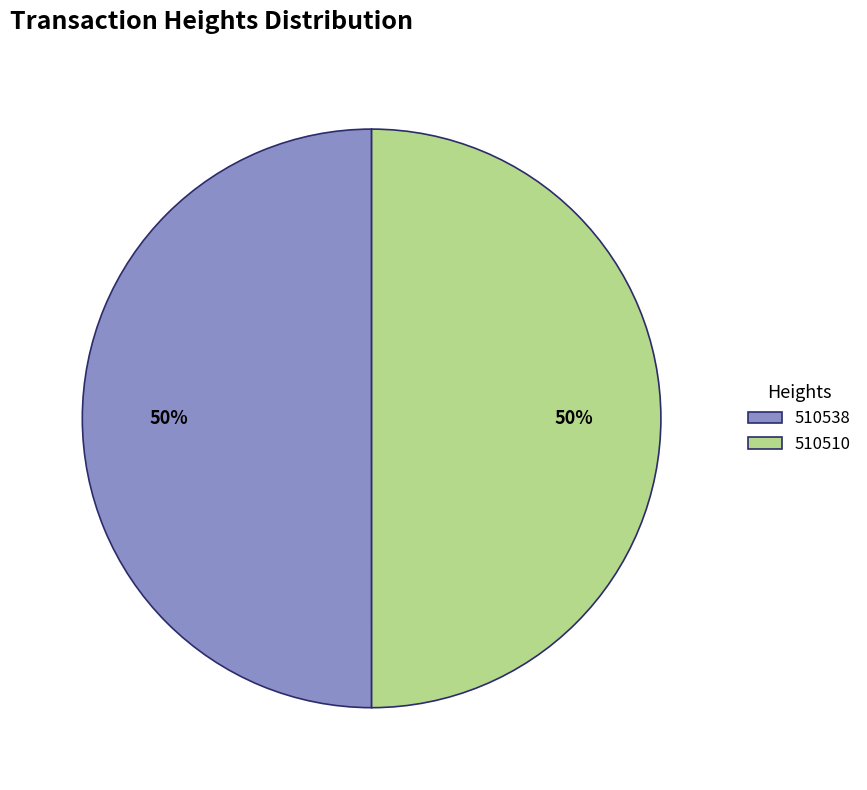

Is it true that 510510 is 50% of the pie?

True